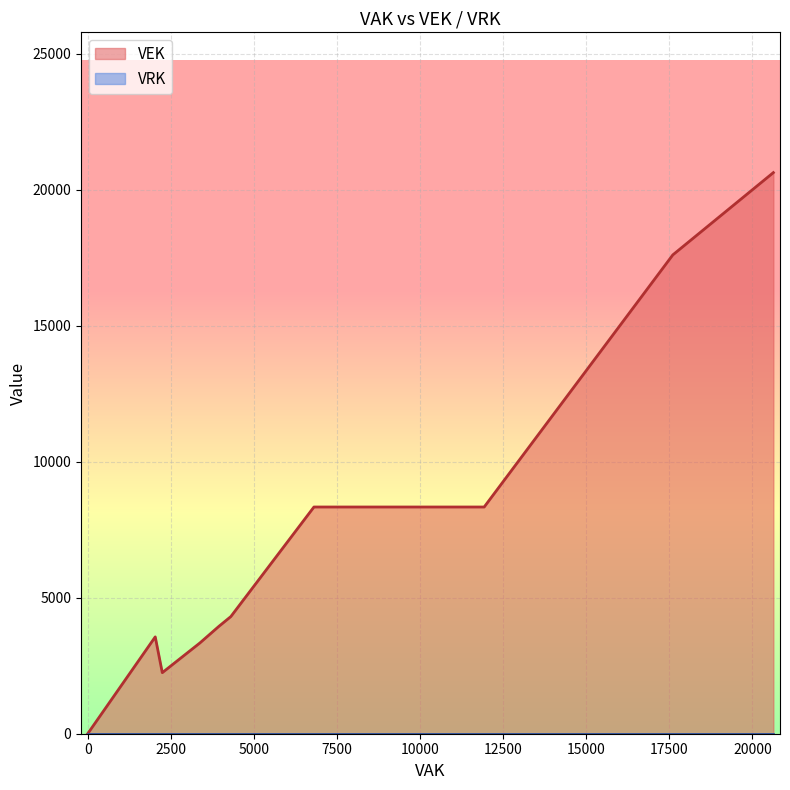

What is the difference between the maximum and minimum values in the VEK series?

20631